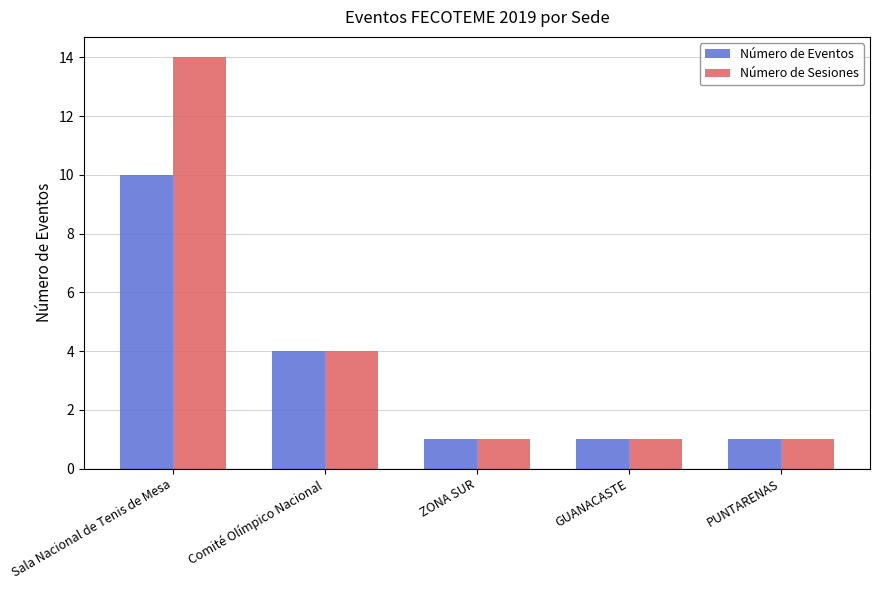

What is the maximum value for Número de Eventos?

10